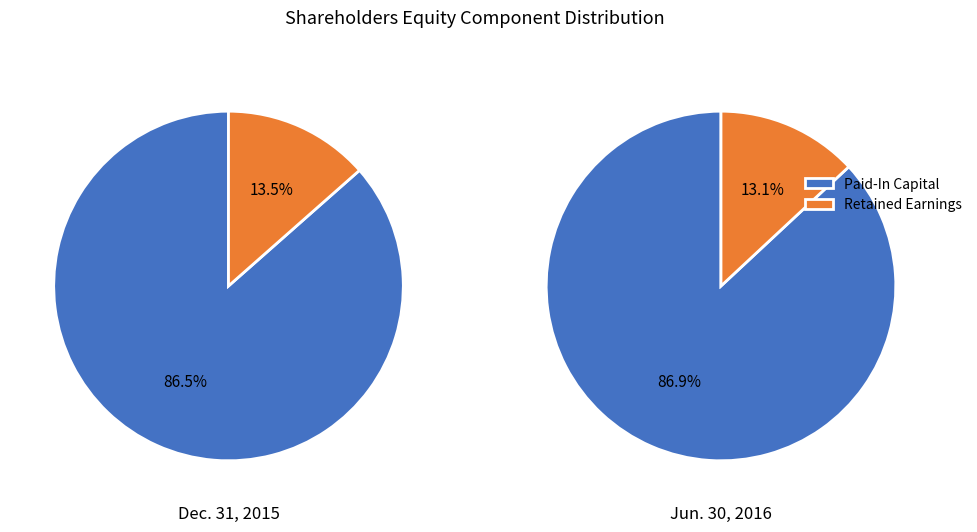

Count the number of slices in the pie.

2